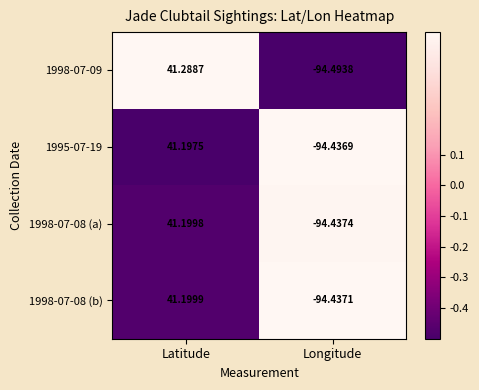

What is the spread (max minus min) of values at Latitude?

0.1